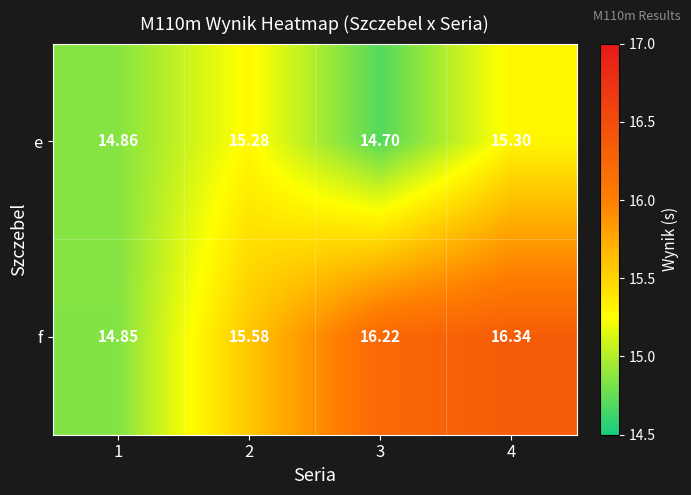

Rank the series by their maximum value, from lowest to highest.

e, f